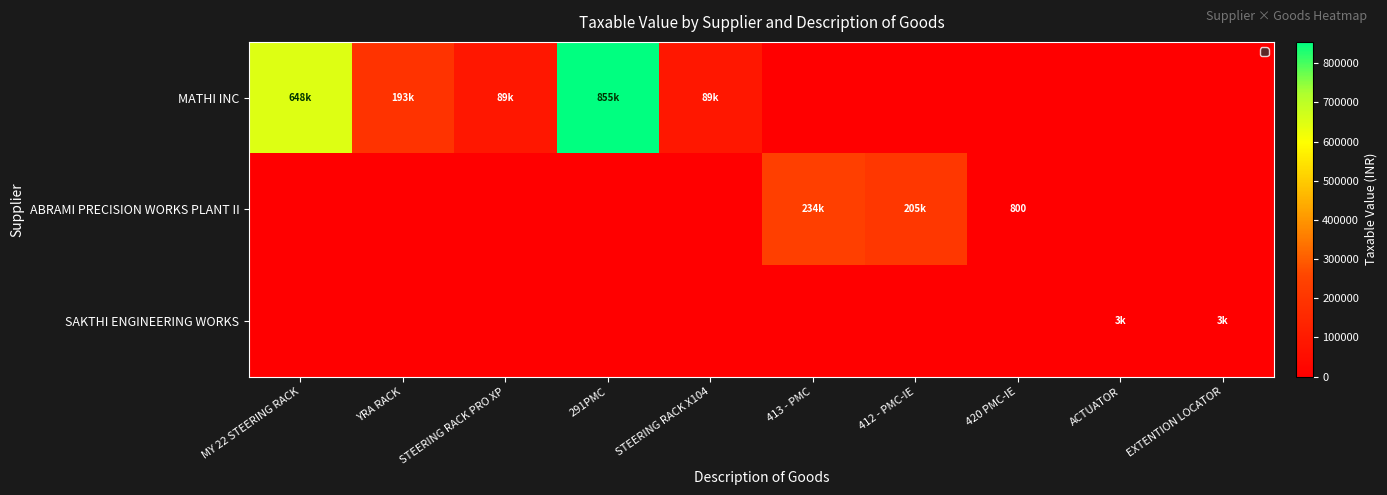

What is the difference between the maximum and minimum values in the SAKTHI ENGINEERING WORKS series?

3000.0